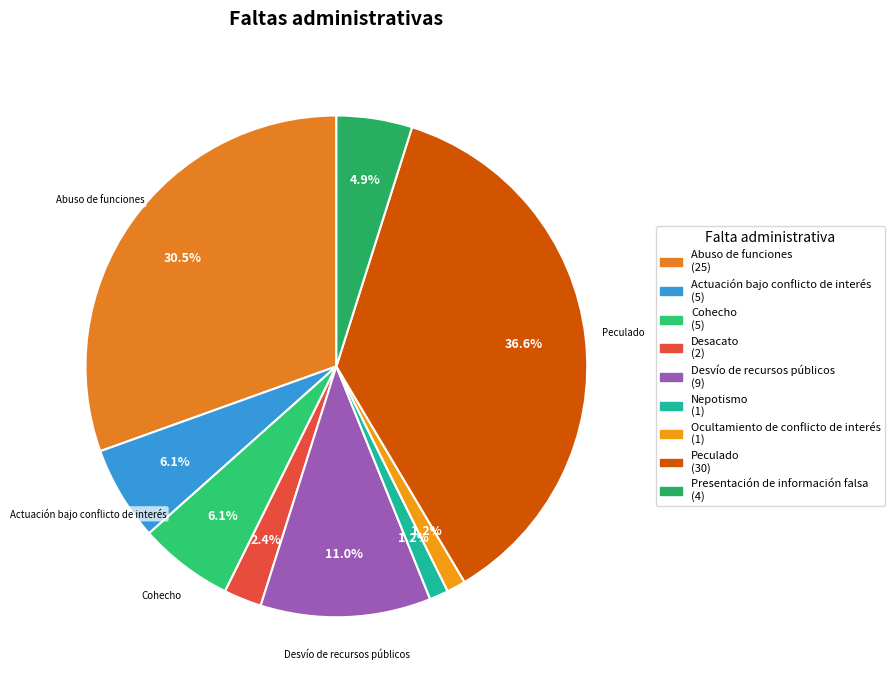

Which slice is the smallest?

Nepotismo